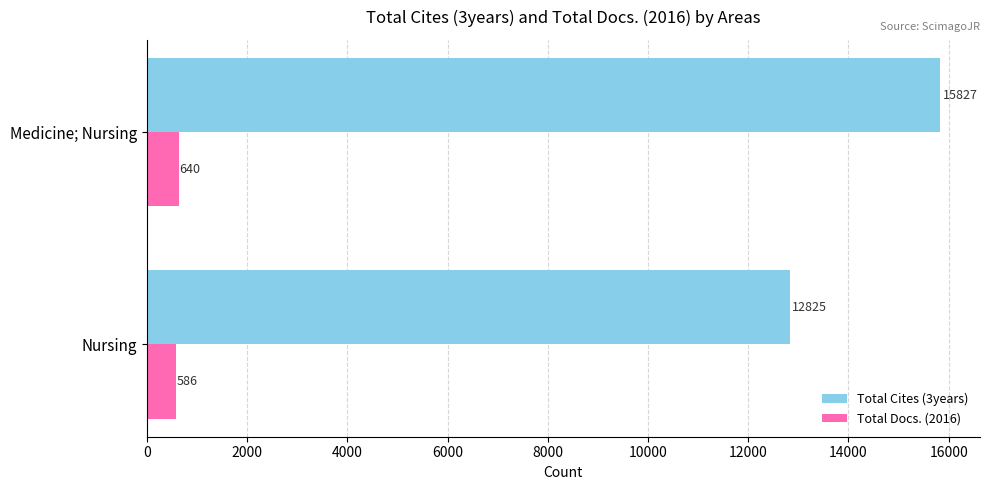

Rank the categories by Total Cites (3years) value from highest to lowest.

Medicine; Nursing, Nursing